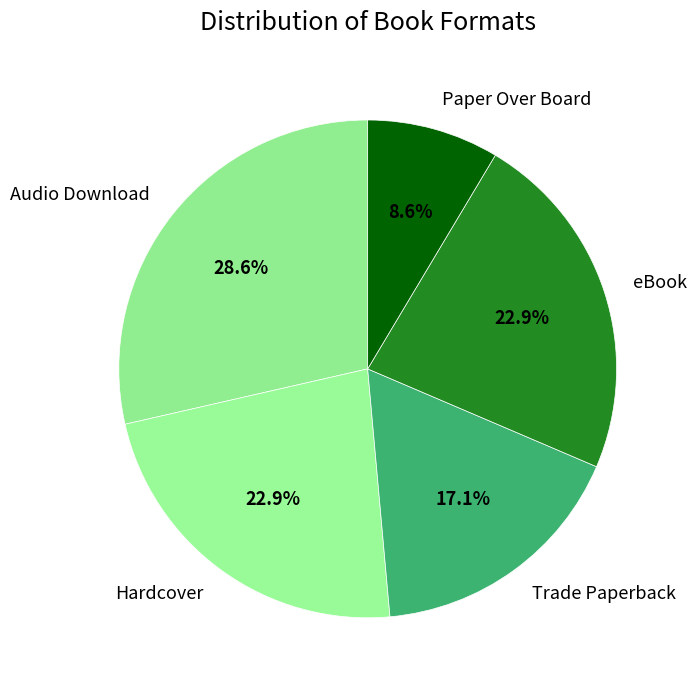

Which slice is the smallest?

Paper Over Board